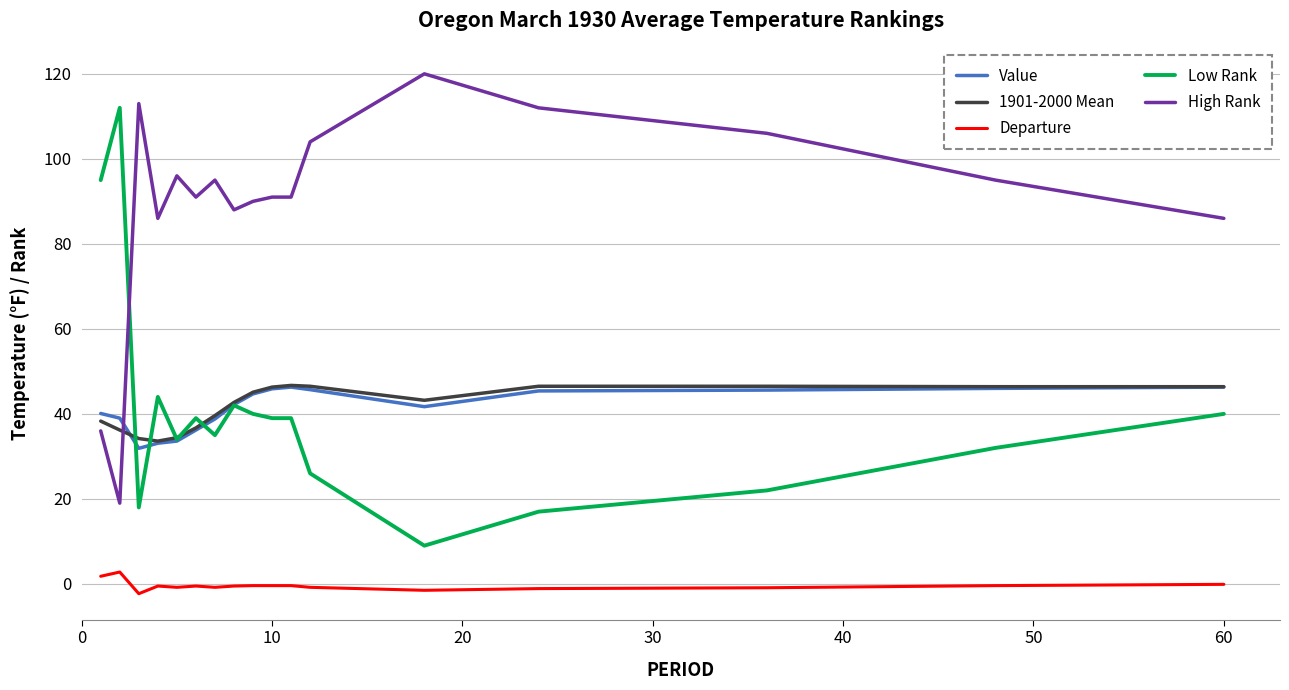

In Value, how many points are higher than both neighbors (excluding endpoints)?

1